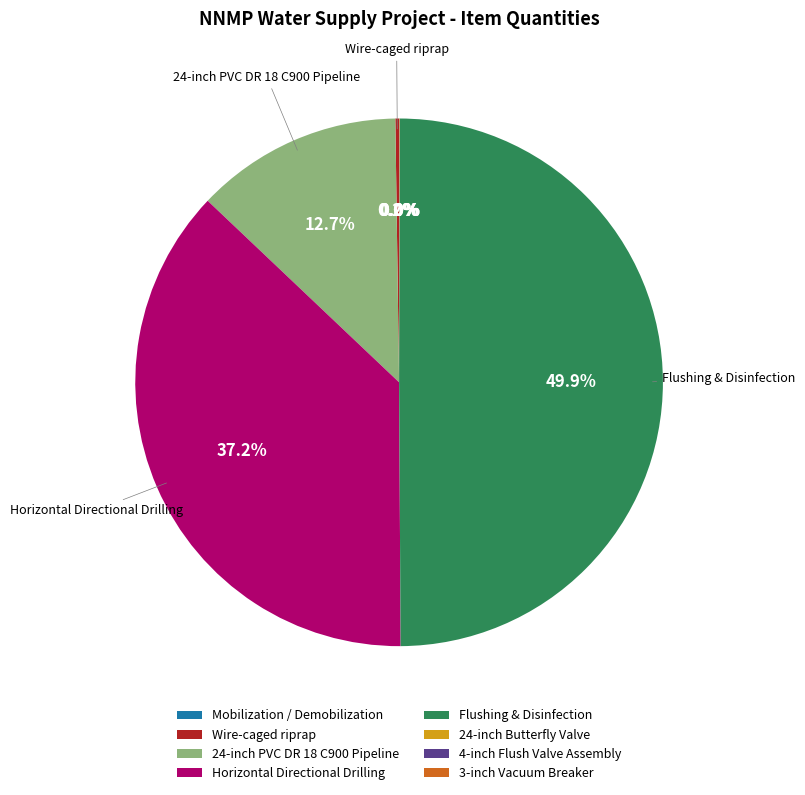

Approximately how many times larger is the value at 24-inch PVC DR 18 C900 Pipeline compared to Horizontal Directional Drilling?

0.3